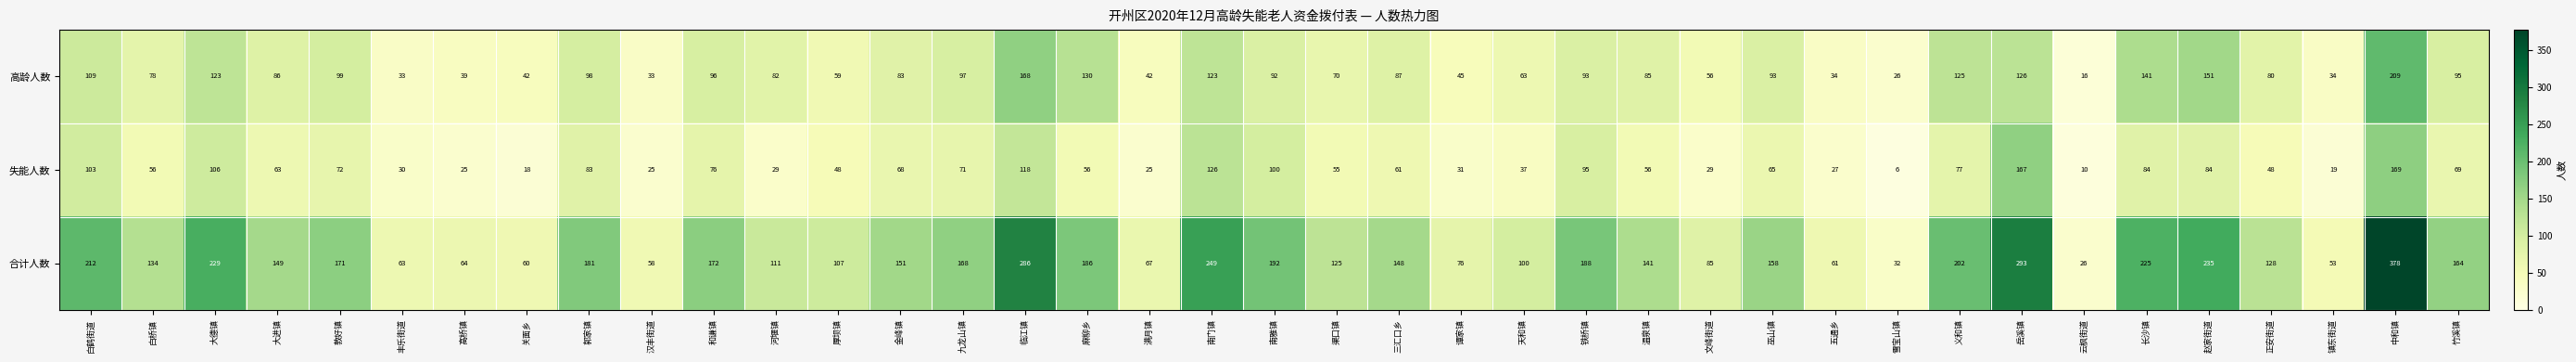

Is it true that 失能人数 equals 189 at 大德镇?

False